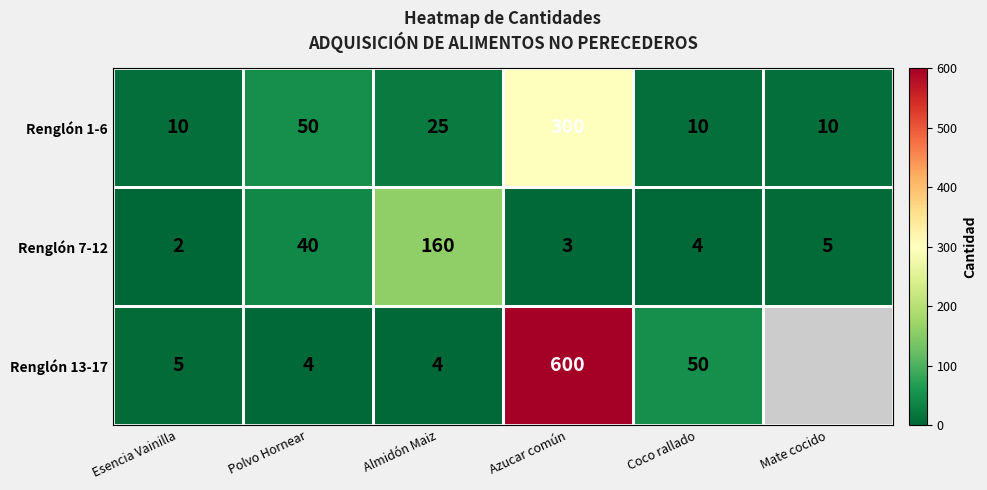

How many categories are shown in the chart?

6